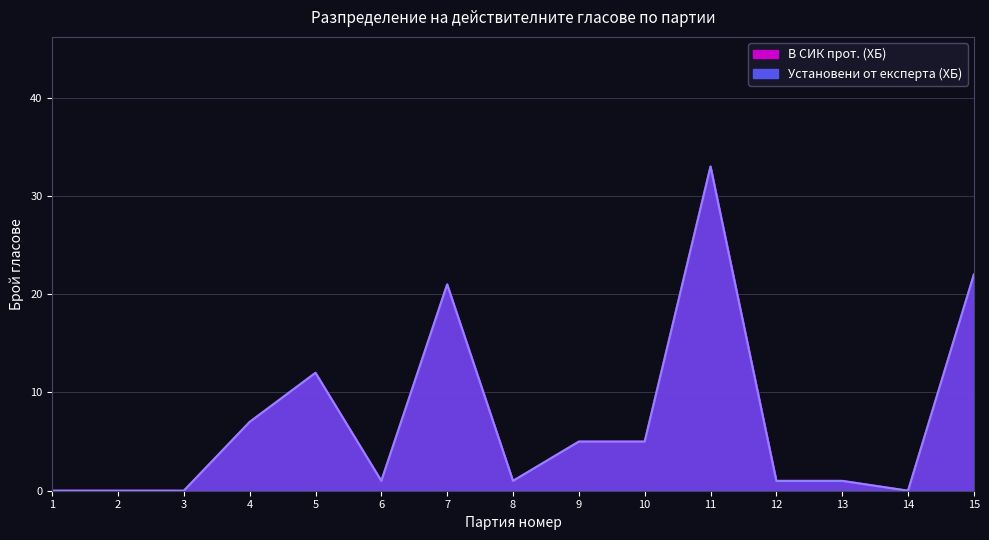

Which series has the widest spread of values?

В СИК прот. (ХБ)